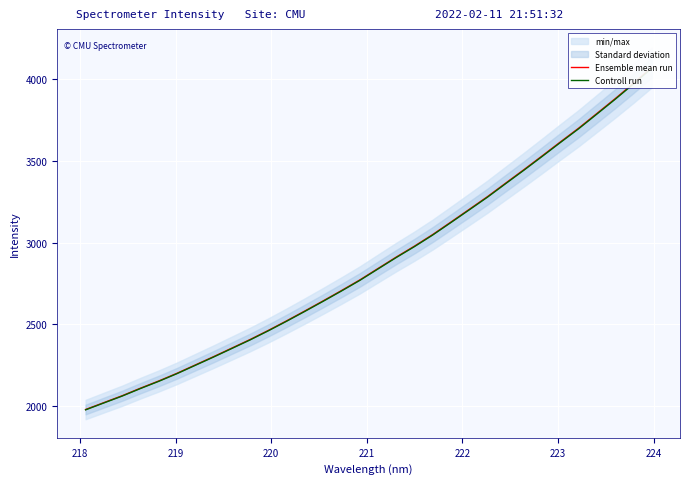

How many lines are shown in the chart?

2